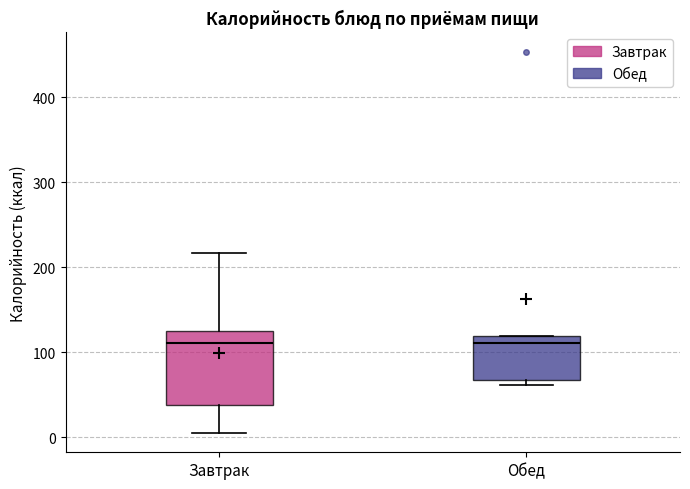

Reading left to right, transcribe this box plot: for each box, give where its median line is, the range the box spans, and where its two whiskers end, as read against the y-axis. The values are not printed on the chart, so give them approximately, as read against the axis.

Завтрак: median 110, box 40 to 130, whiskers 0 to 220
Обед: median 110, box 70 to 120, whiskers 60 to 120